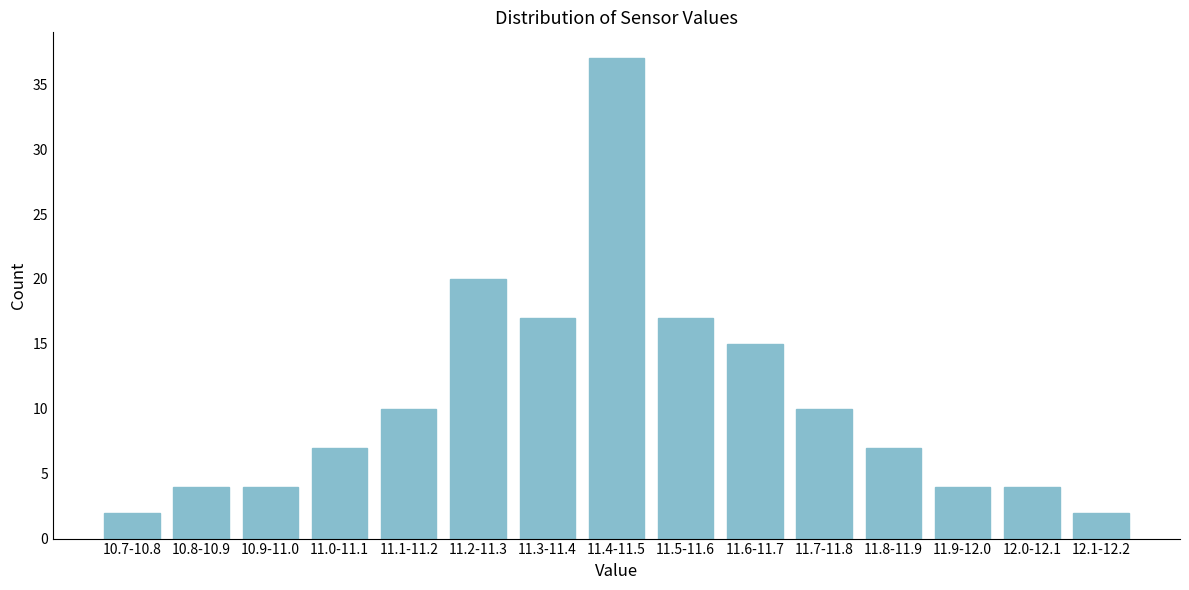

Reading left to right, list all the values displayed in this chart.

2	4	4	7	10	20	17	37	17	15	10	7	4	4	2